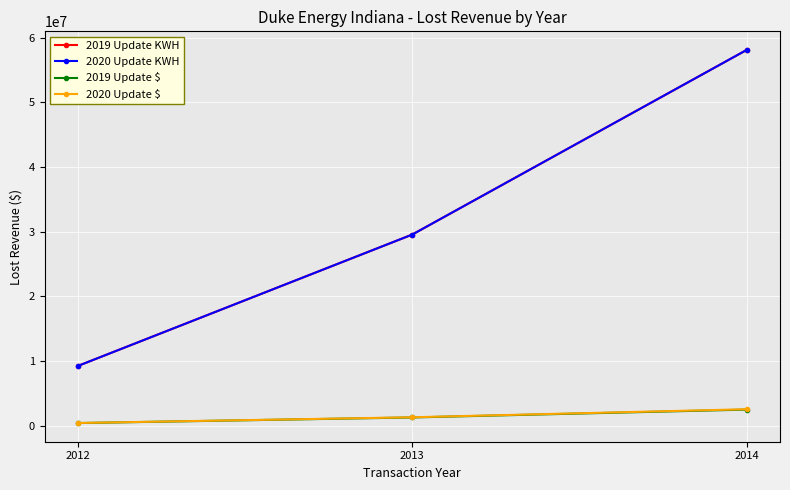

What is the total value across all series at 2014?

121160529.8